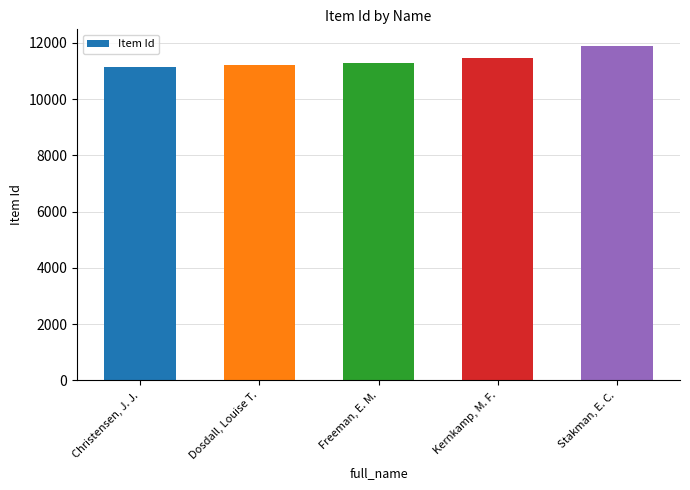

Does the chart contain any negative values?

No